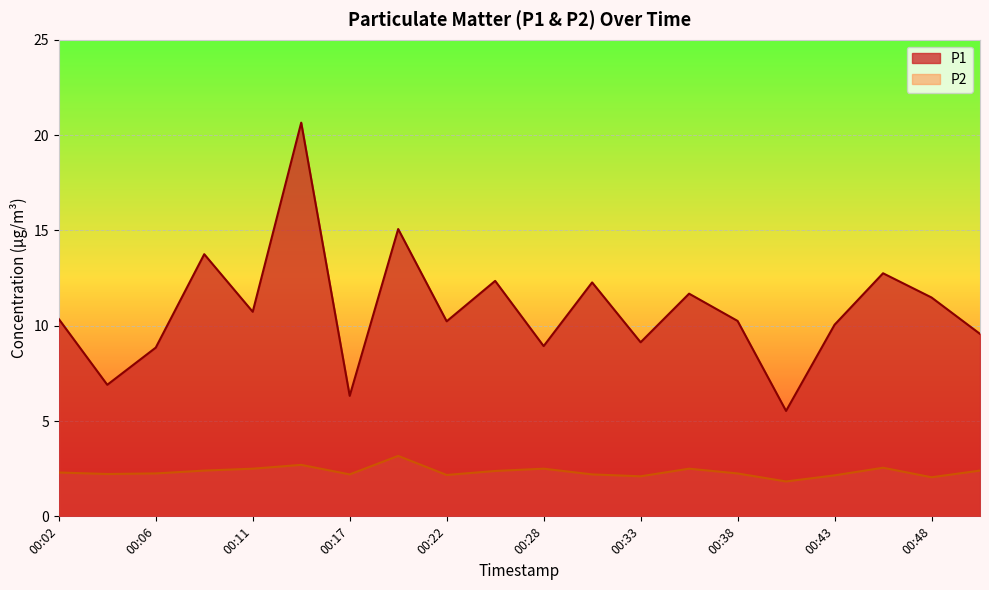

What is the minimum value for P2?

1.8